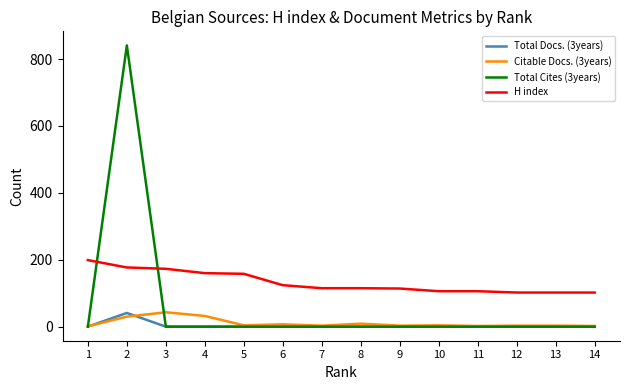

Which series has the largest total across all categories?

H index